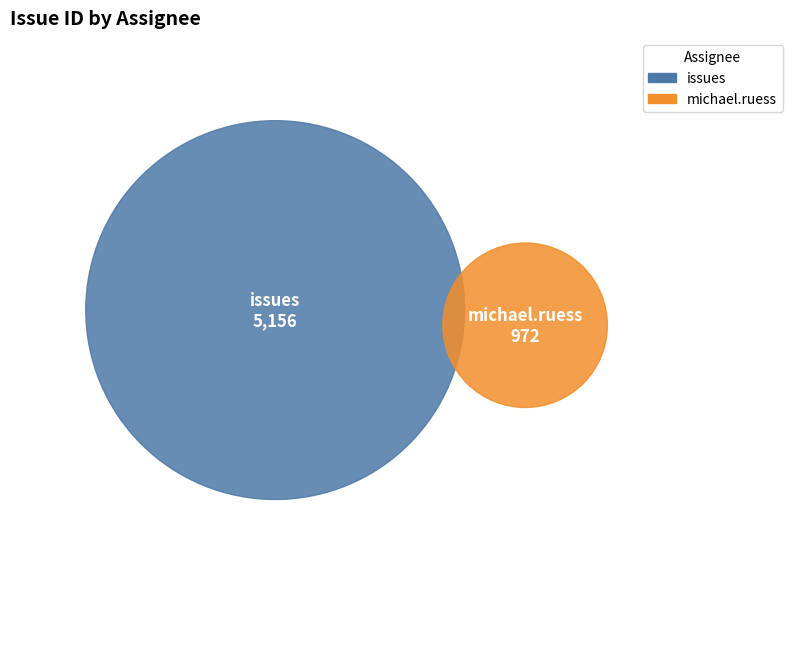

Approximately how many times larger is the value at issues compared to michael.ruess?

5.3